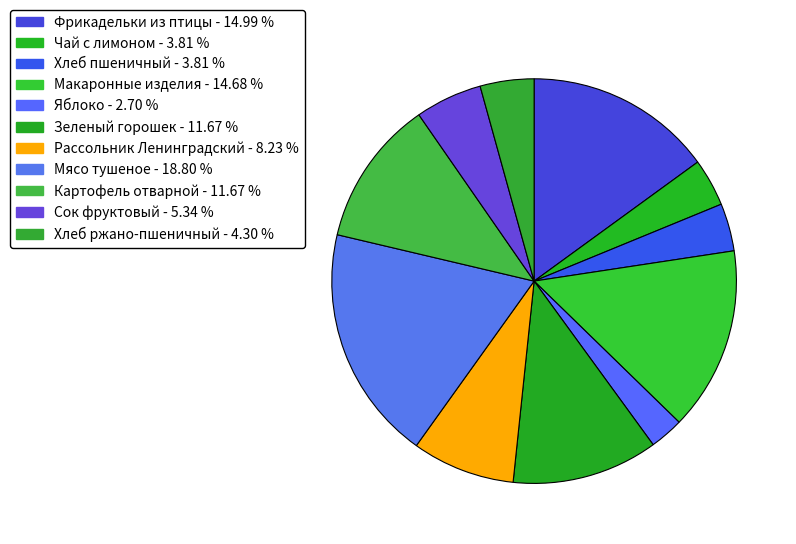

To the nearest percent, what portion does Яблоко represent?

3%